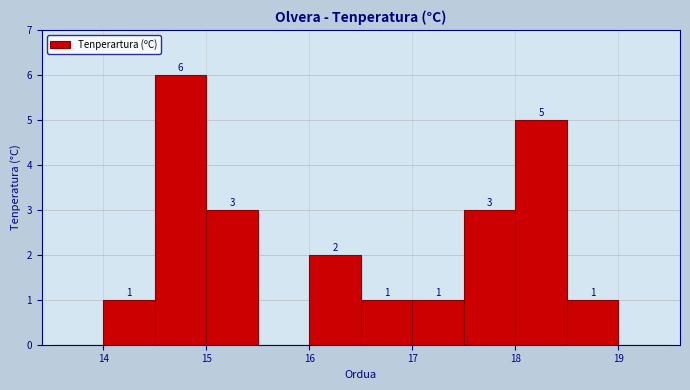

Which range on the x-axis has the tallest bar?

14.5 to 15.0